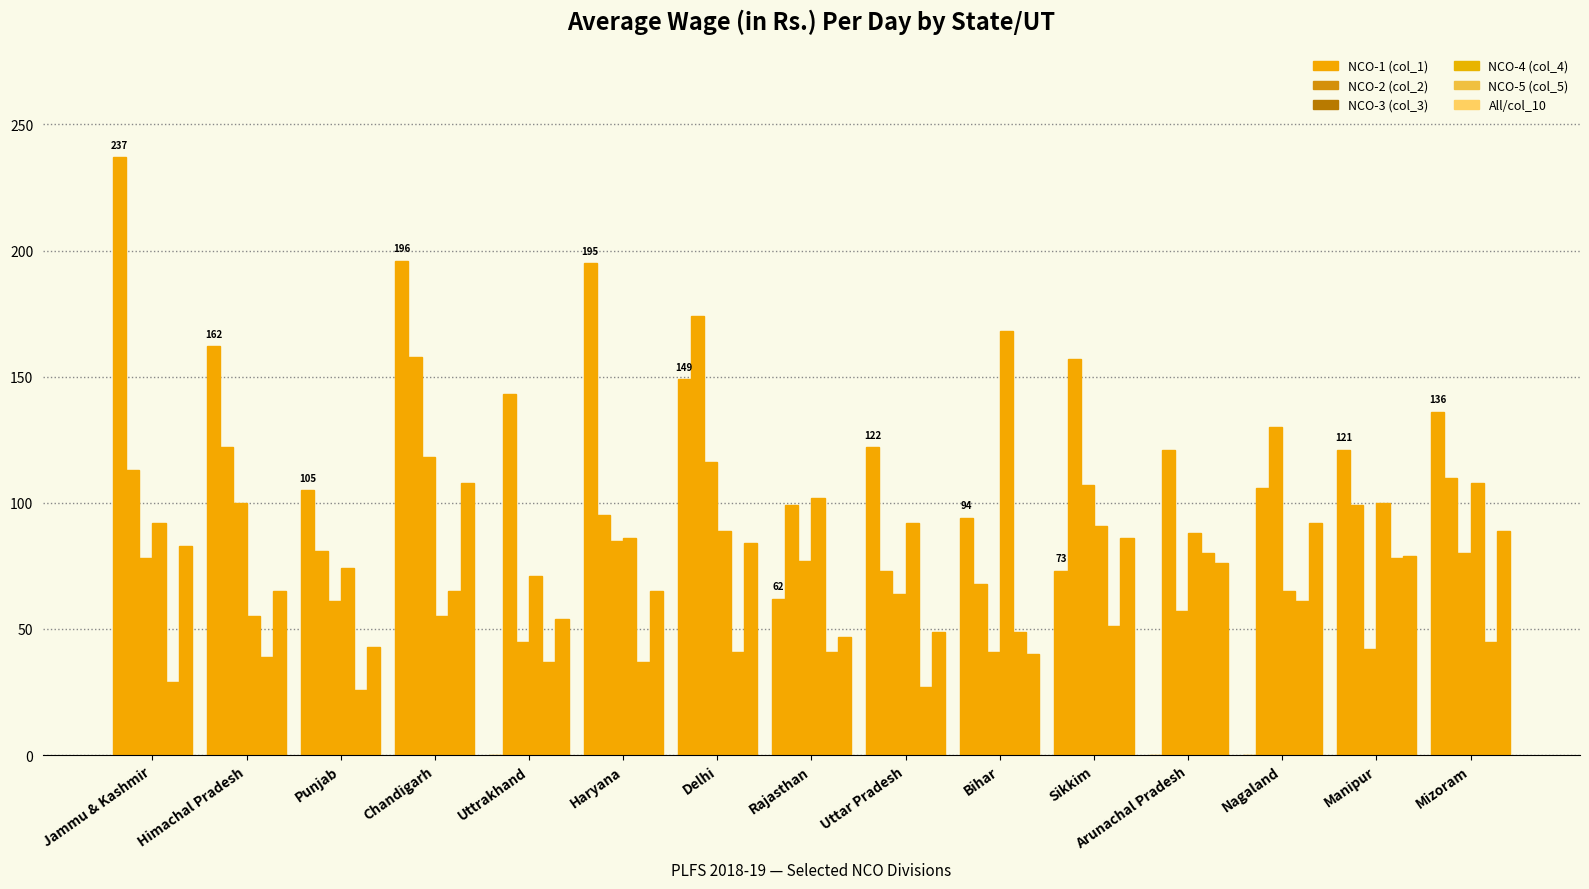

How many groups of bars are there?

15